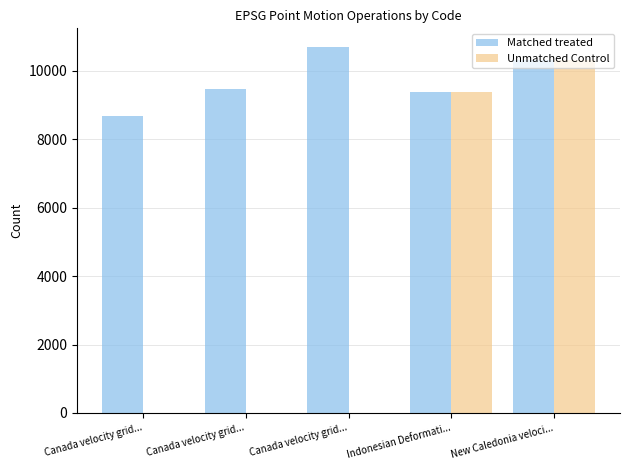

What is the greatest value displayed?

10707